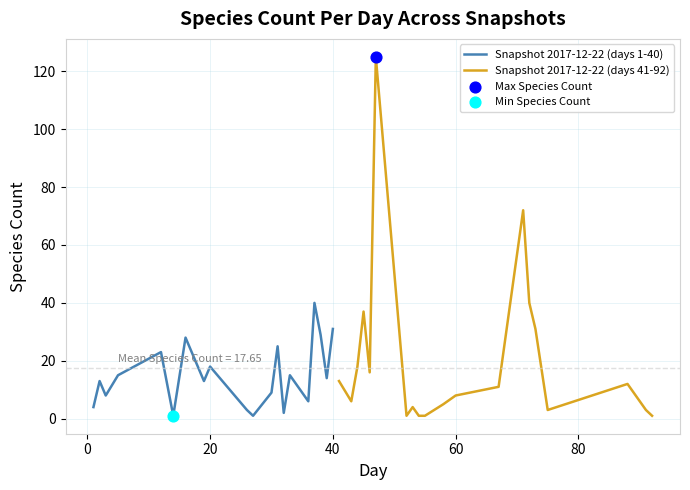

What are all the series names shown in the legend?

Snapshot 2017-12-22 (days 1-40), Snapshot 2017-12-22 (days 41-92)